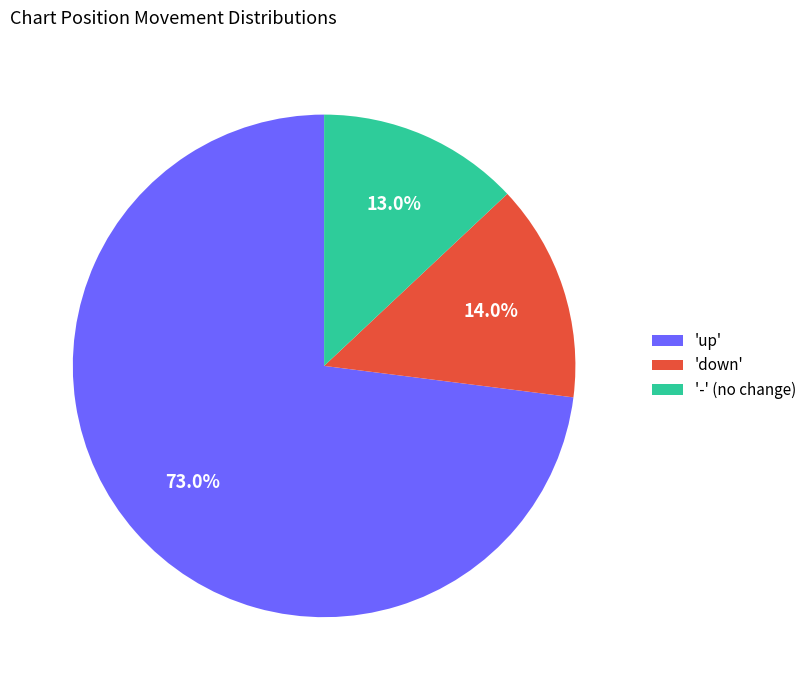

Rank the categories by value from highest to lowest.

'up', 'down', '-' (no change)